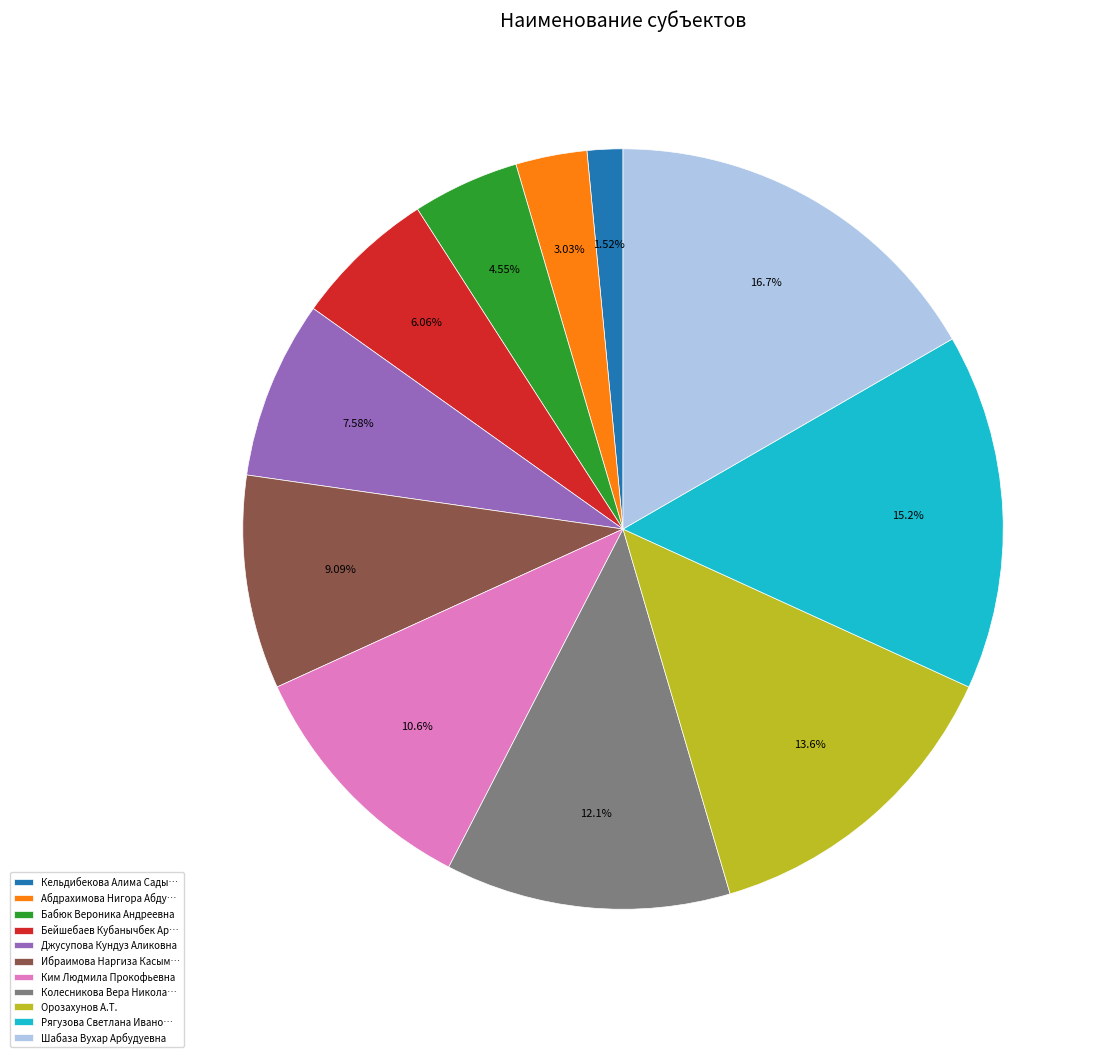

What is the largest slice in the pie chart?

Шабаза Вухар Арбудуевна